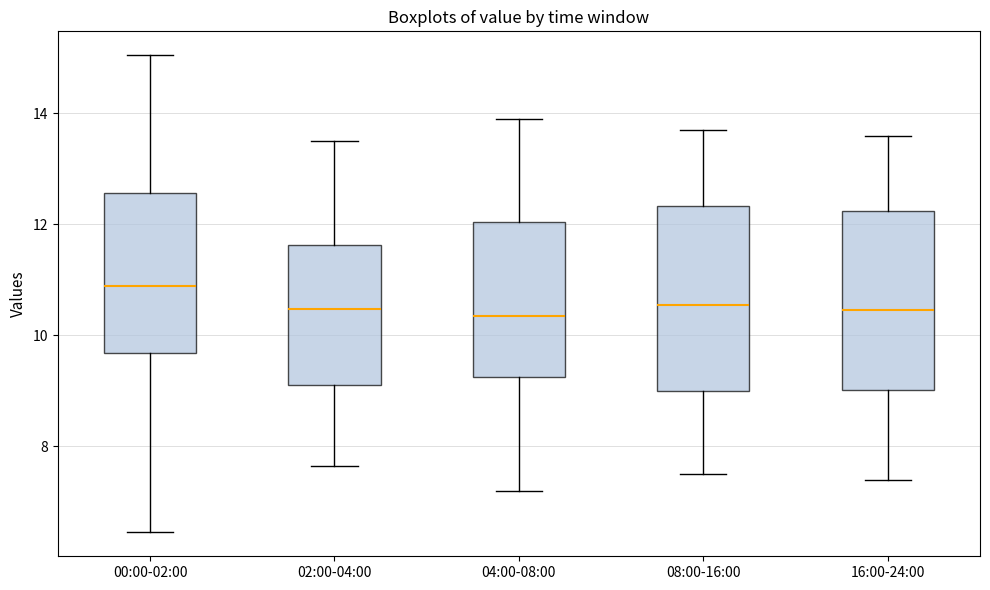

Reading left to right, read every box against the y-axis: the position of its median line, the range the box covers, and the ends of its whiskers. The values are not printed on the chart, so give them approximately, as read against the axis.

00:00-02:00: median 10.8, box 9.6 to 12.6, whiskers 6.4 to 15.0
02:00-04:00: median 10.4, box 9.2 to 11.6, whiskers 7.6 to 13.6
04:00-08:00: median 10.4, box 9.2 to 12.0, whiskers 7.2 to 14.0
08:00-16:00: median 10.6, box 9.0 to 12.4, whiskers 7.6 to 13.8
16:00-24:00: median 10.4, box 9.0 to 12.2, whiskers 7.4 to 13.6